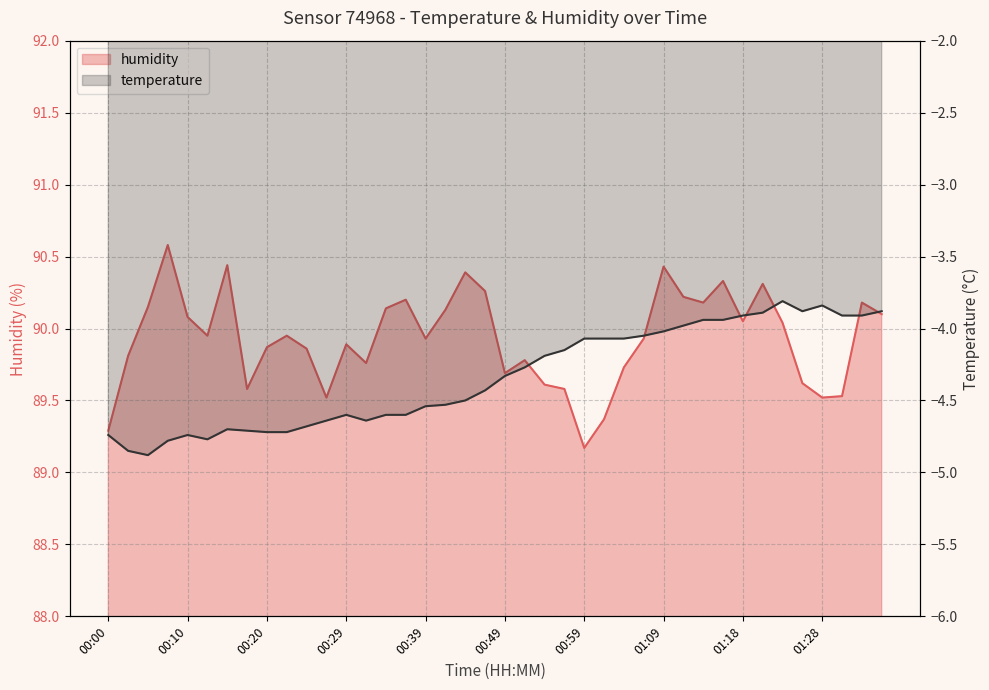

True or false: humidity and temperature cross at least once.

False